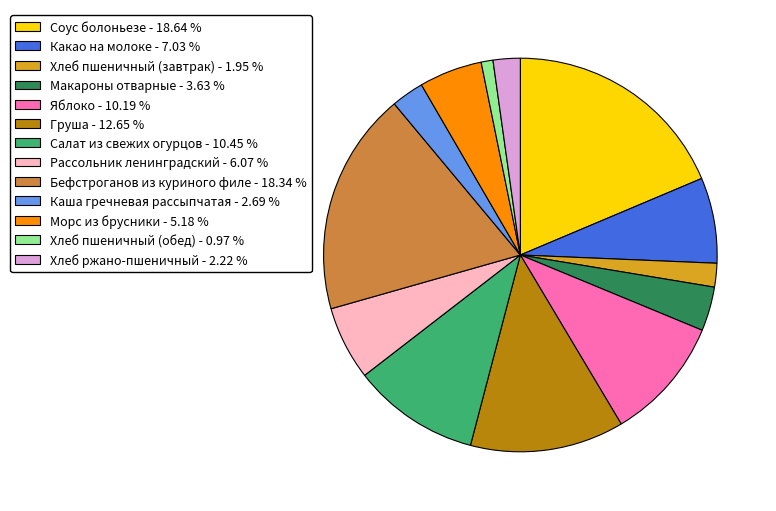

How many segments does this pie chart have?

13